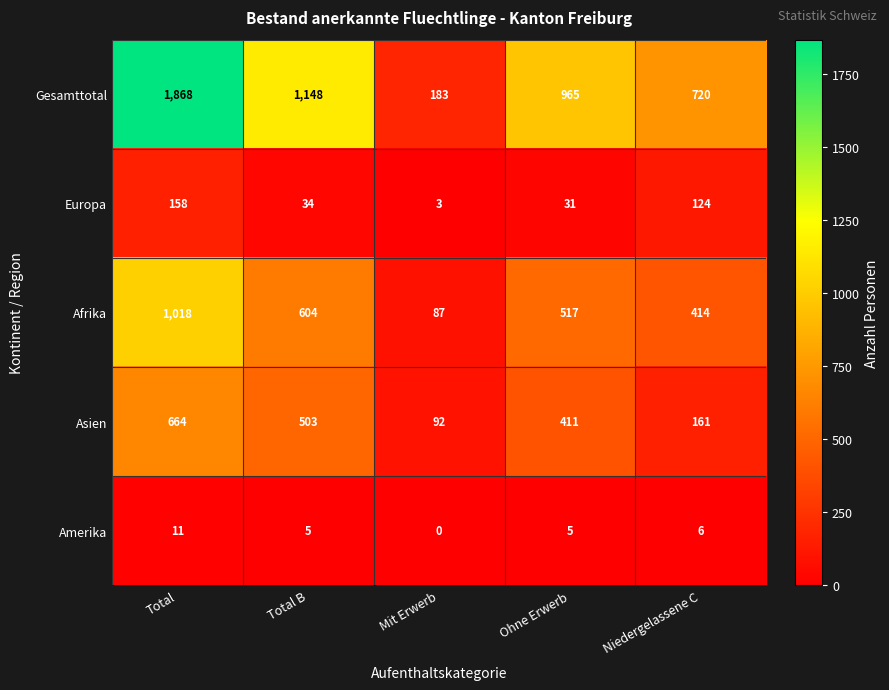

Which label corresponds to the smallest value in the chart?

Mit Erwerb